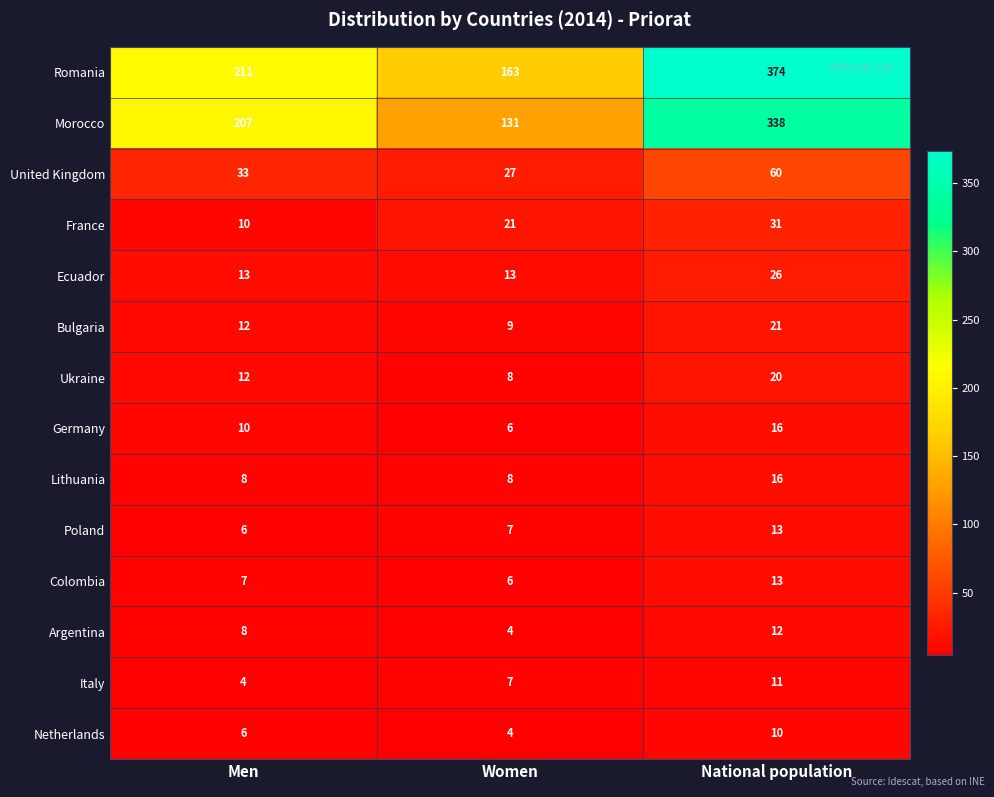

Where is France nearest to the value 20?

Women